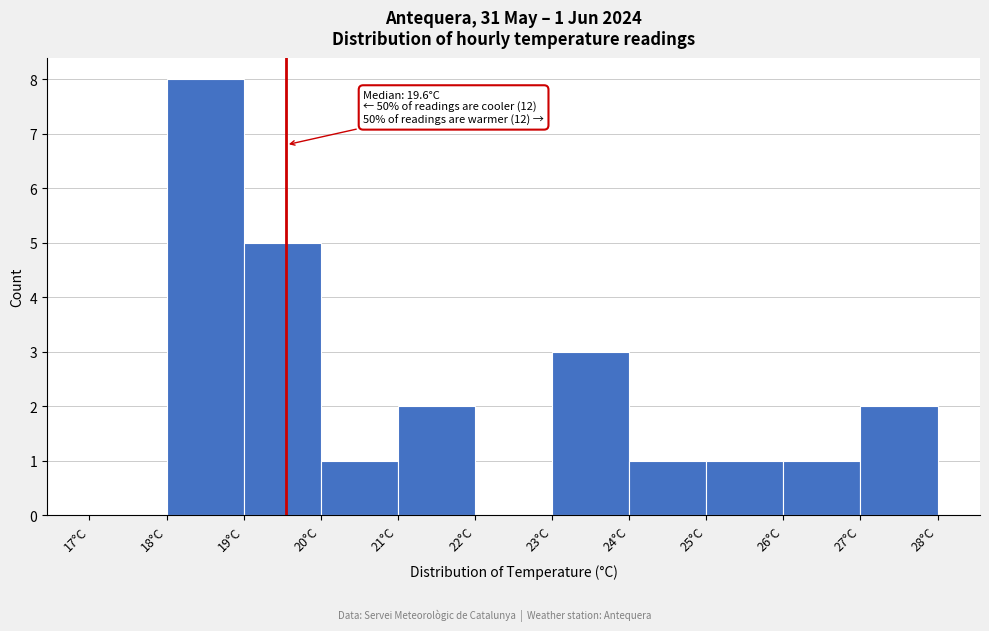

Over which range of the x-axis is the bar tallest?

18 to 19